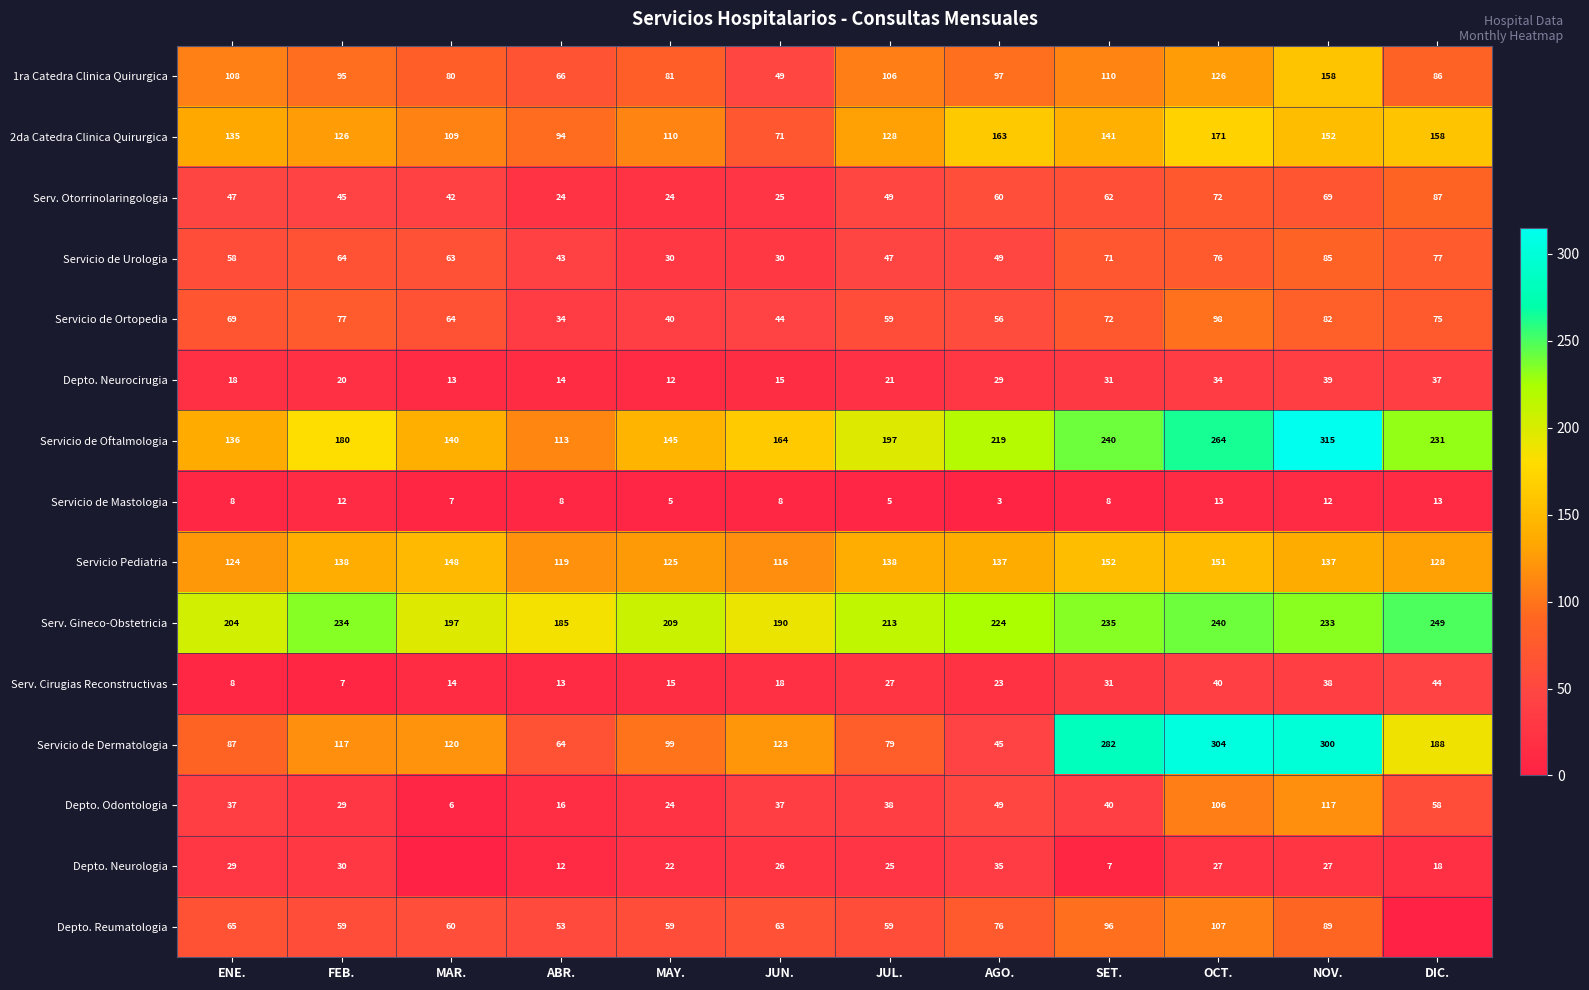

Between FEB. and SET., which series saw the biggest shift?

Servicio de Dermatologia